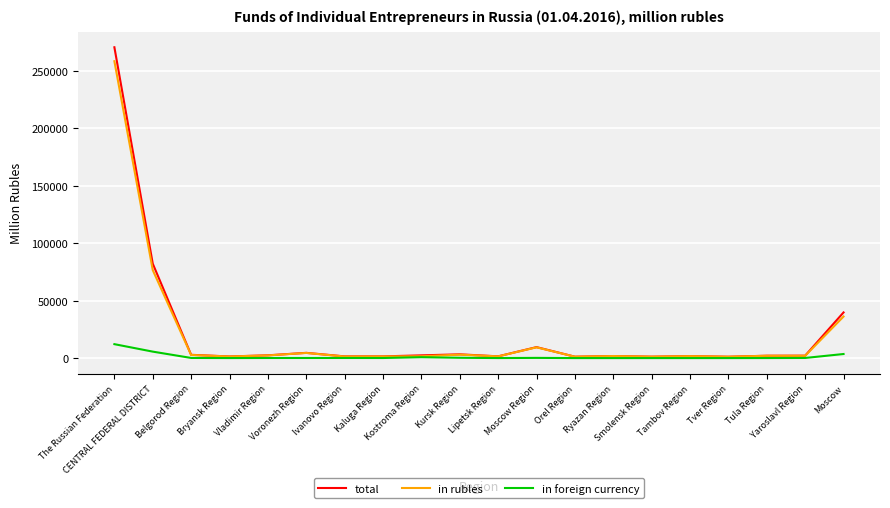

Which series has the widest spread of values?

total